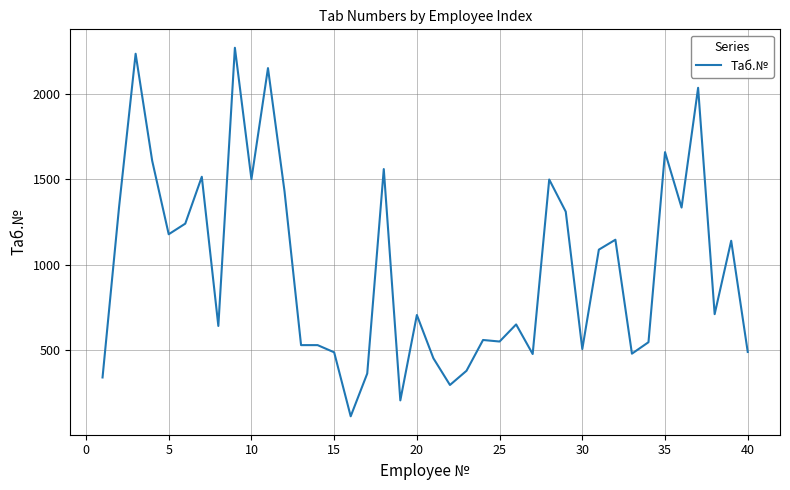

What is the maximum value shown in the chart?

2269